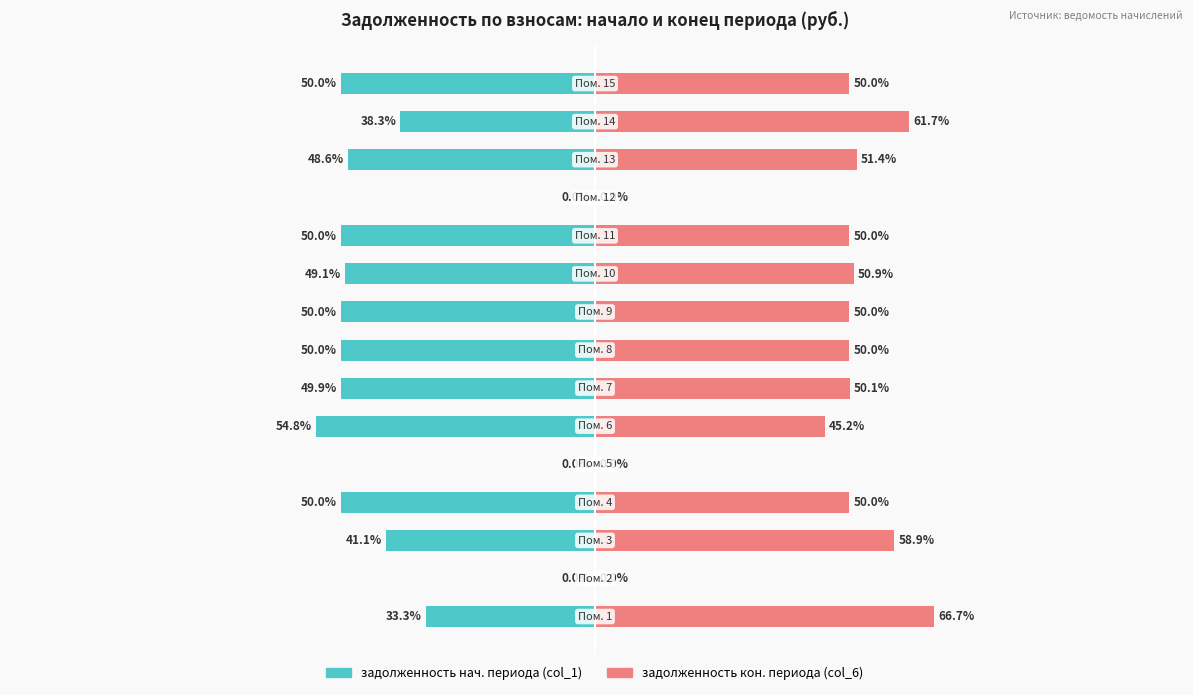

What is the approximate value of задолженность (col_6) at 7?

50.0